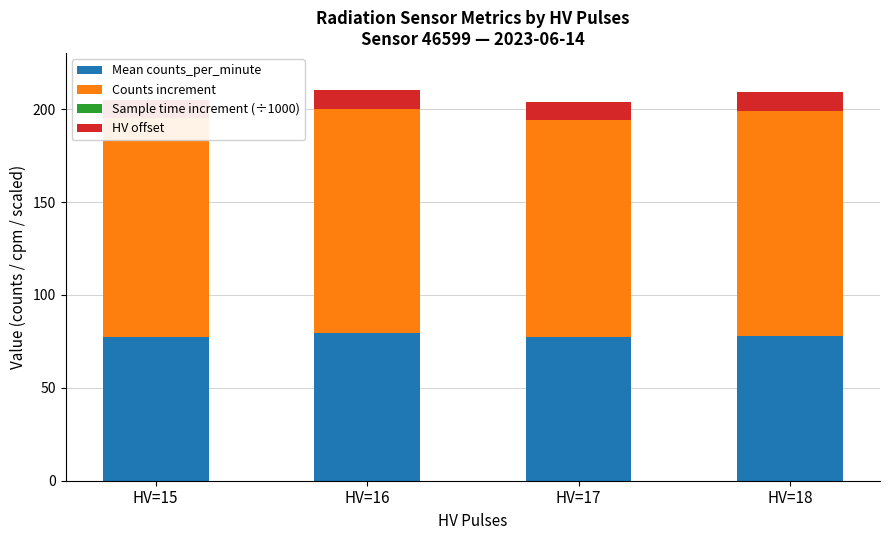

Reading left to right, list all the values displayed in this chart.

Mean counts_per_minute: 77.2	79.5	77.4	78.0
Counts increment: 117.8	120.7	116.7	121.0
Sample time increment (÷1000): 0.0	0.0	0.0	0.0
HV offset: 10.0	10.0	10.0	10.0